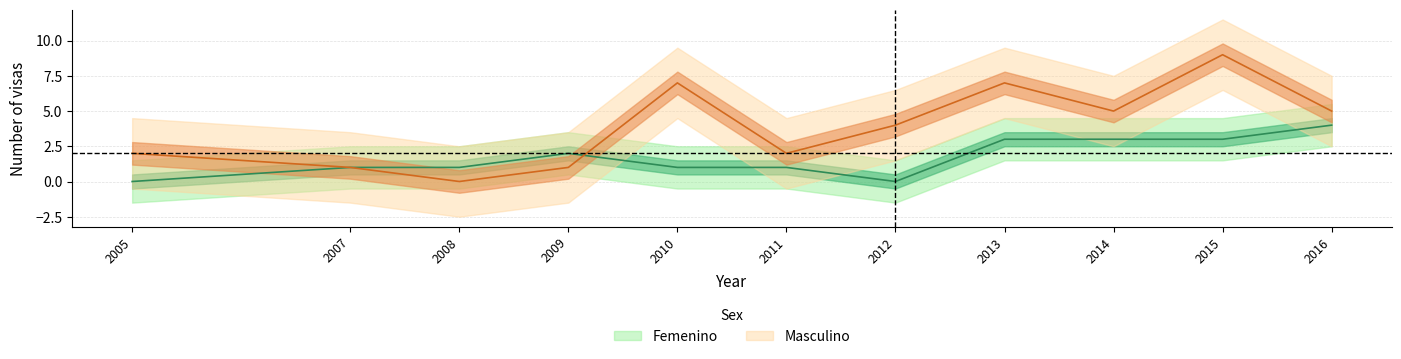

How many data points in Femenino are above 1?

5